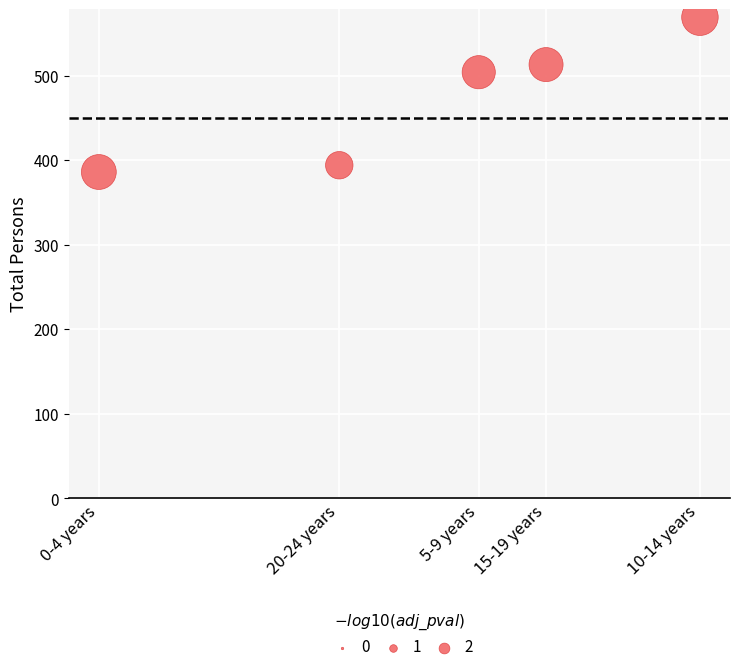

What Y value in the scatter plot is closest to 477?

504